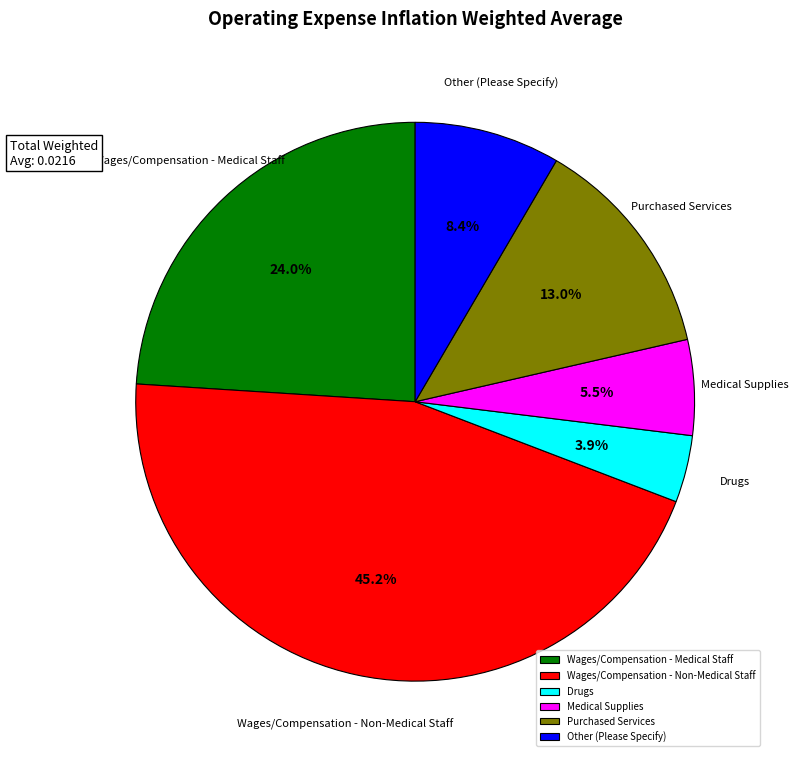

Between Other (Please Specify) and Medical Supplies, which is larger?

Other (Please Specify)